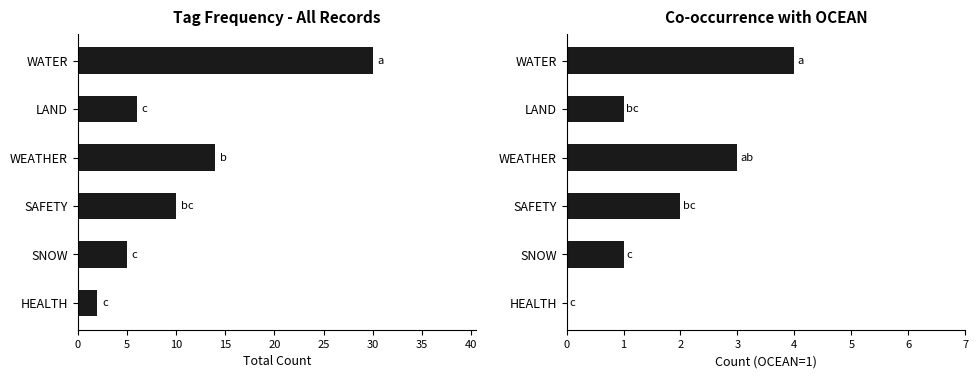

At WATER, list the series in order from largest to smallest.

Total Count, Co-occurrence (OCEAN=1)